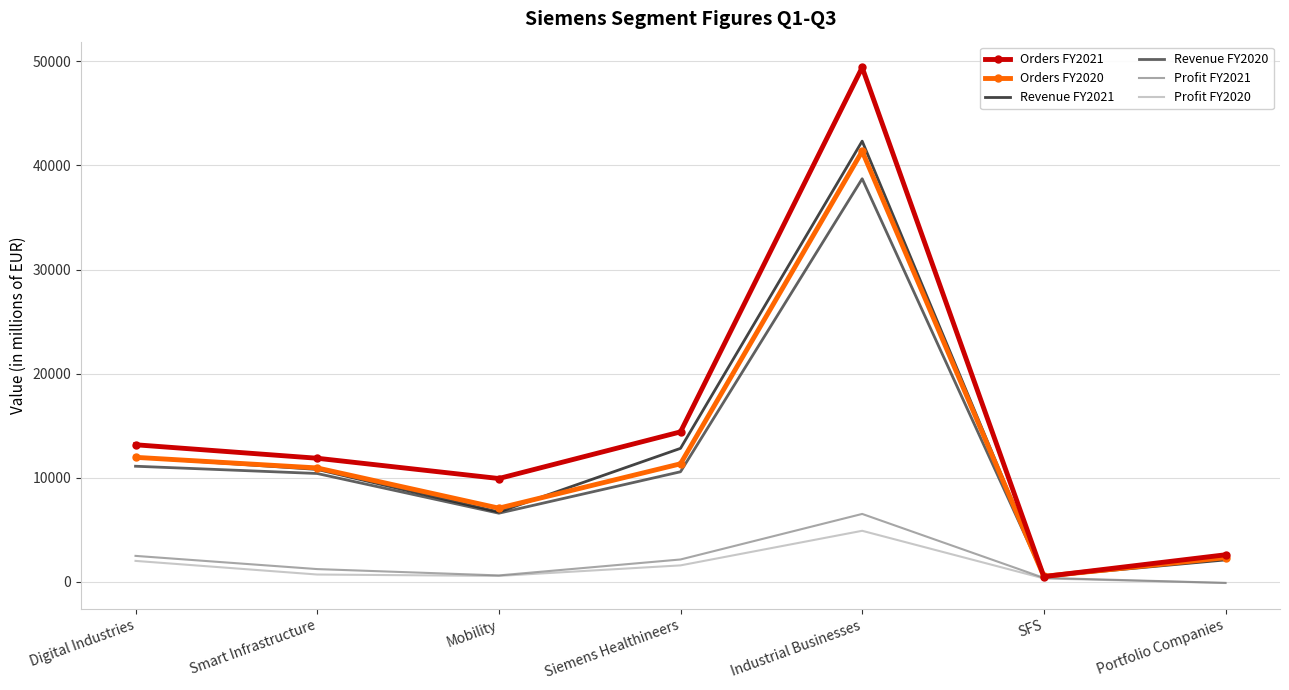

What is the average value of the Profit FY2021 series?

1911